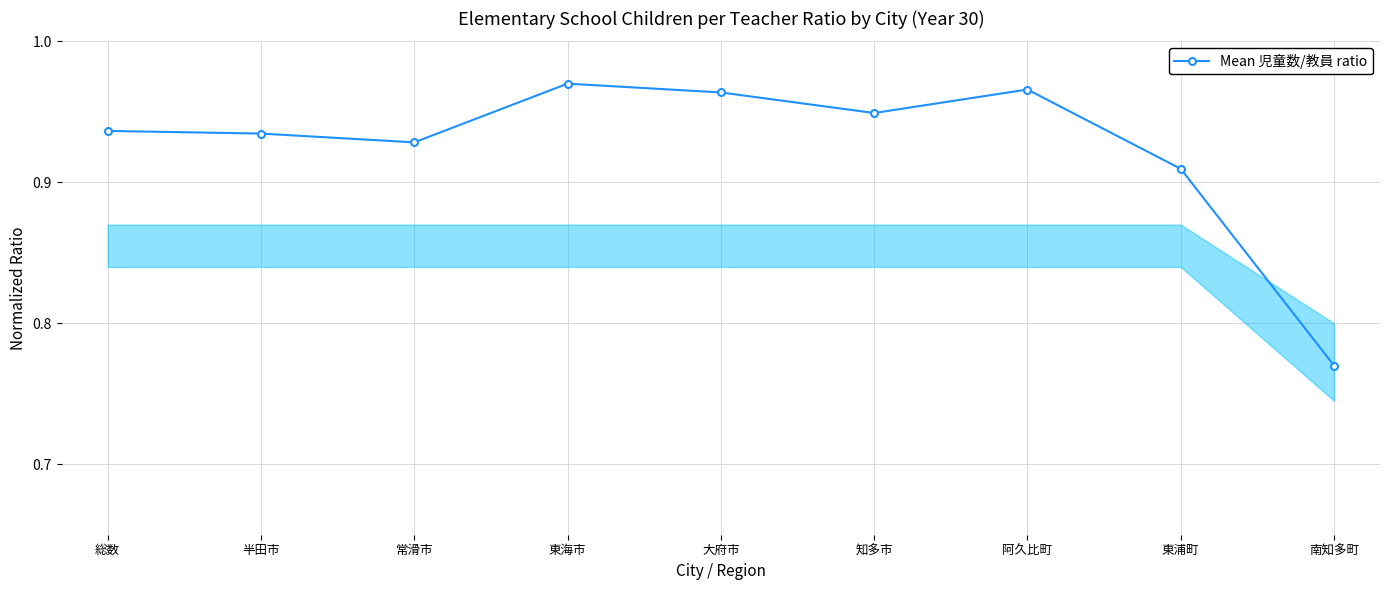

What is the difference between the maximum and second lowest values?

0.1